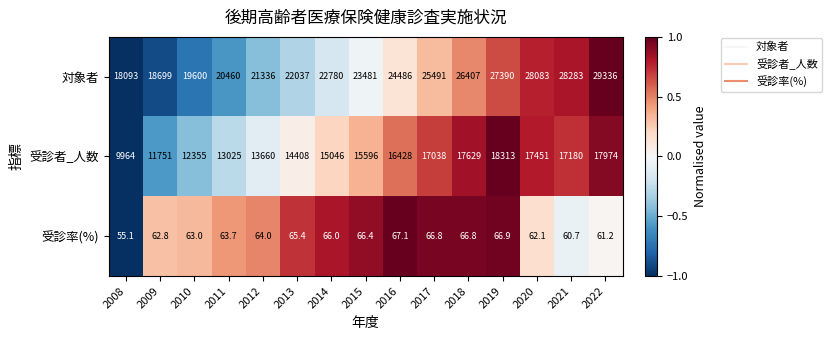

What is the smallest value displayed?

55.1